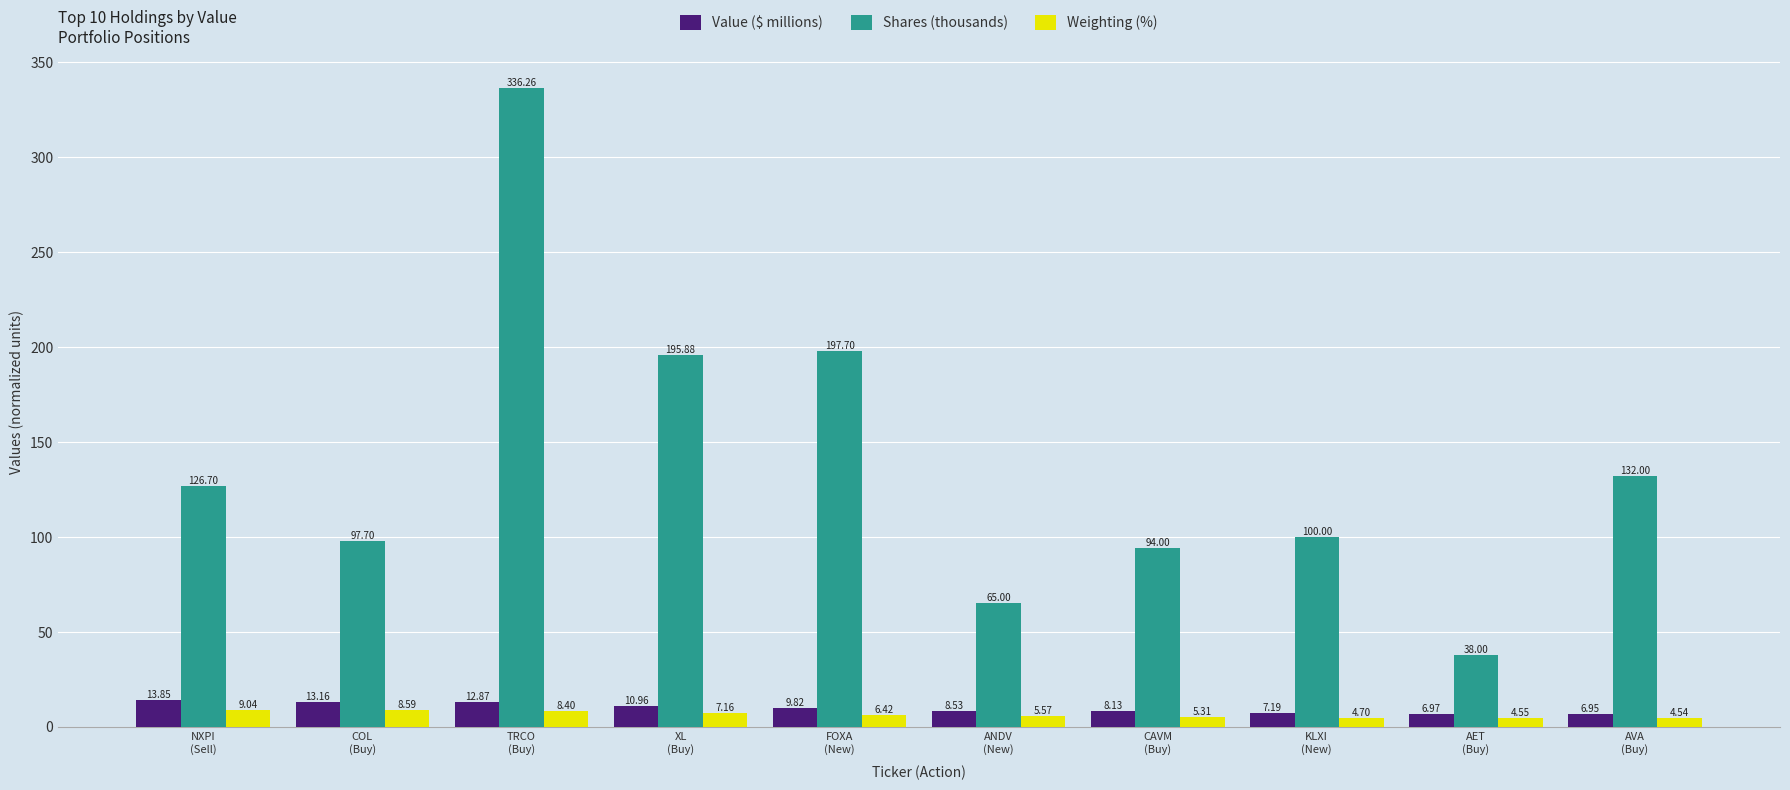

What is the sum of the Shares (thousands) values at FOXA
(New) and AET
(Buy)?

235.7